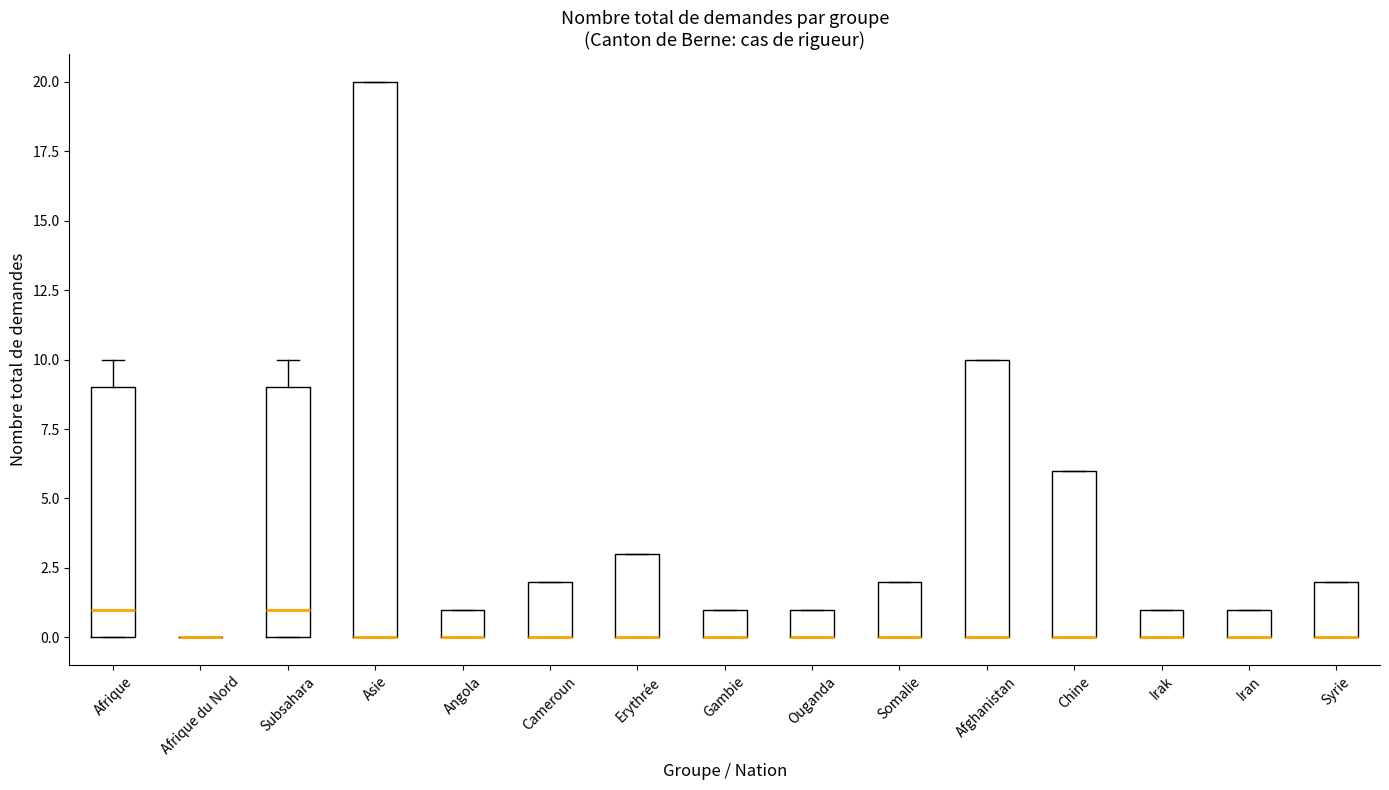

Reading left to right, read every box against the y-axis: the position of its median line, the range the box covers, and the ends of its whiskers. The values are not printed on the chart, so give them approximately, as read against the axis.

Afrique: median 1, box 0 to 9, whiskers 0 to 10
Afrique du Nord: box collapsed to a line at 0, whiskers 0 to 0
Subsahara: median 1, box 0 to 9, whiskers 0 to 10
Asie: median 0 (drawn on the box's lower edge), box 0 to 20, whiskers 0 to 20
Angola: median 0 (drawn on the box's lower edge), box 0 to 1, whiskers 0 to 1
Cameroun: median 0 (drawn on the box's lower edge), box 0 to 2, whiskers 0 to 2
Erythrée: median 0 (drawn on the box's lower edge), box 0 to 3, whiskers 0 to 3
Gambie: median 0 (drawn on the box's lower edge), box 0 to 1, whiskers 0 to 1
Ouganda: median 0 (drawn on the box's lower edge), box 0 to 1, whiskers 0 to 1
Somalie: median 0 (drawn on the box's lower edge), box 0 to 2, whiskers 0 to 2
Afghanistan: median 0 (drawn on the box's lower edge), box 0 to 10, whiskers 0 to 10
Chine: median 0 (drawn on the box's lower edge), box 0 to 6, whiskers 0 to 6
Irak: median 0 (drawn on the box's lower edge), box 0 to 1, whiskers 0 to 1
Iran: median 0 (drawn on the box's lower edge), box 0 to 1, whiskers 0 to 1
Syrie: median 0 (drawn on the box's lower edge), box 0 to 2, whiskers 0 to 2